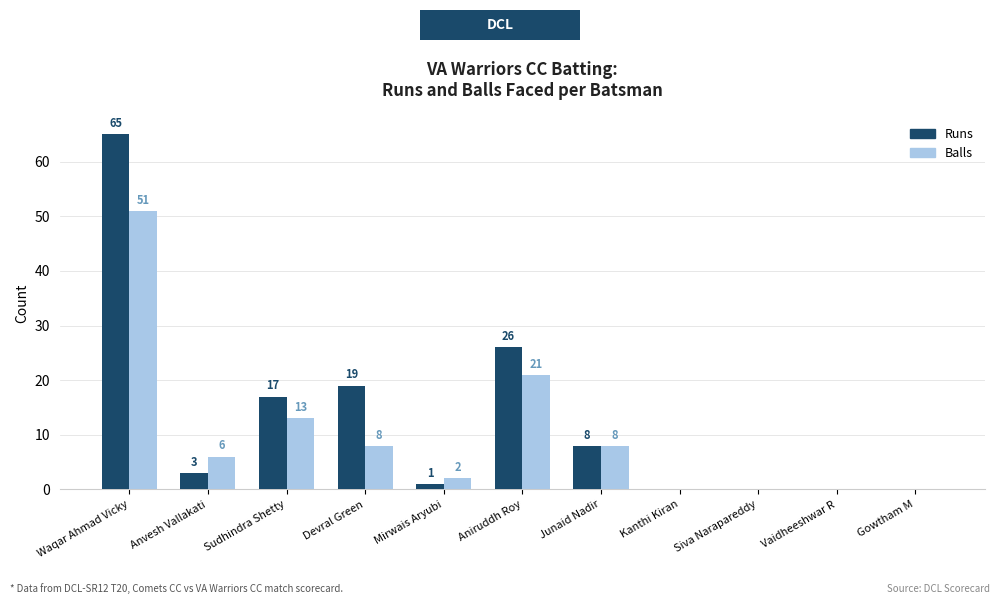

At which label does Runs first exceed 3?

Waqar Ahmad Vicky